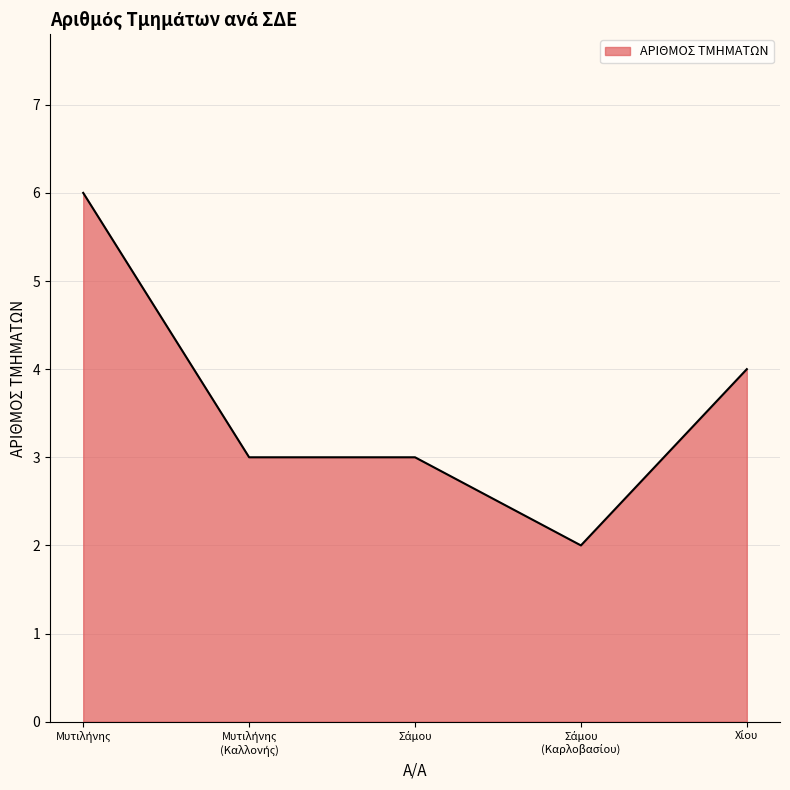

What is the difference between the maximum and second lowest values?

3